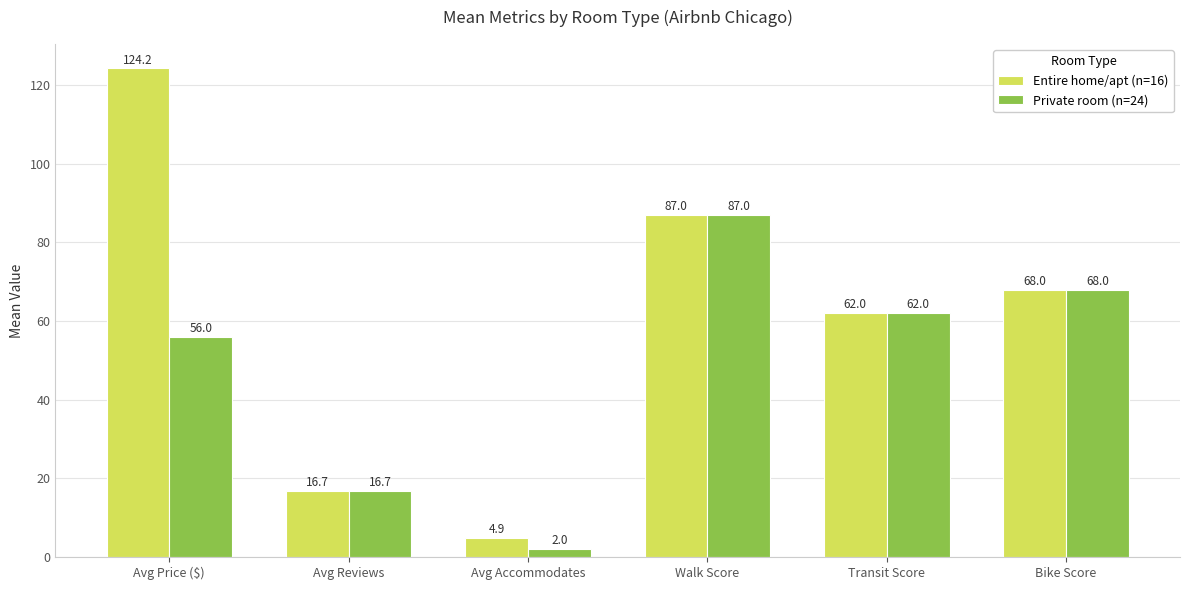

What is the smallest value displayed?

2.0